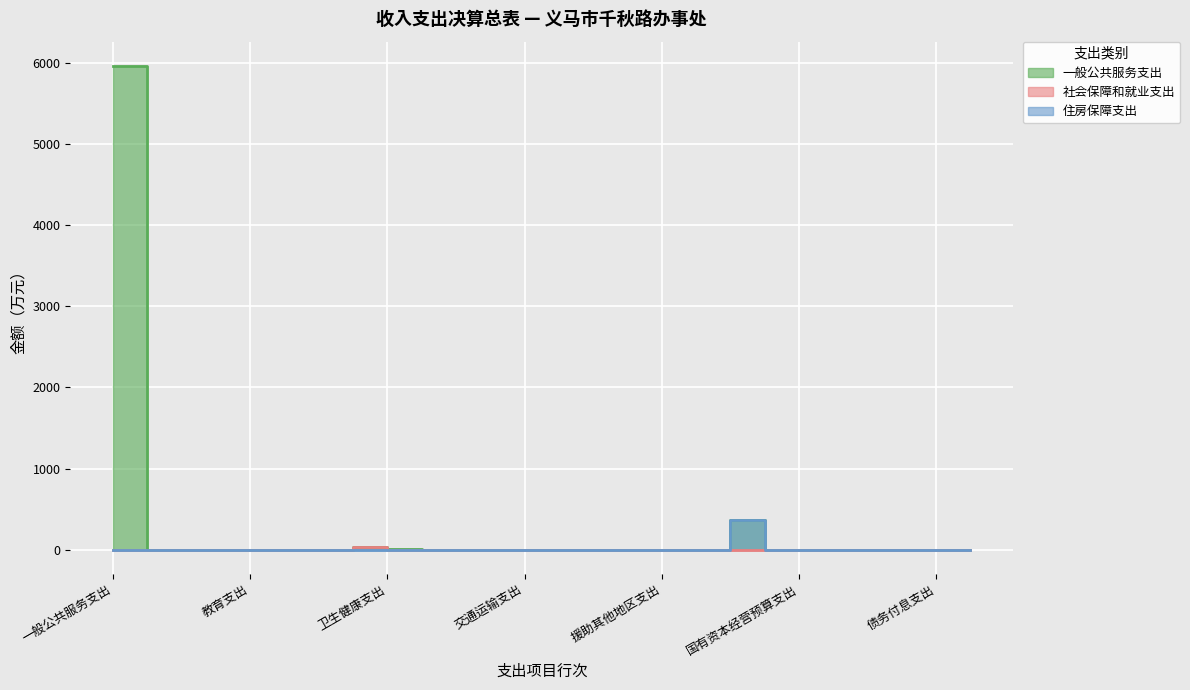

Rank the series by their maximum value, from lowest to highest.

社会保障和就业支出, 住房保障支出, 一般公共服务支出